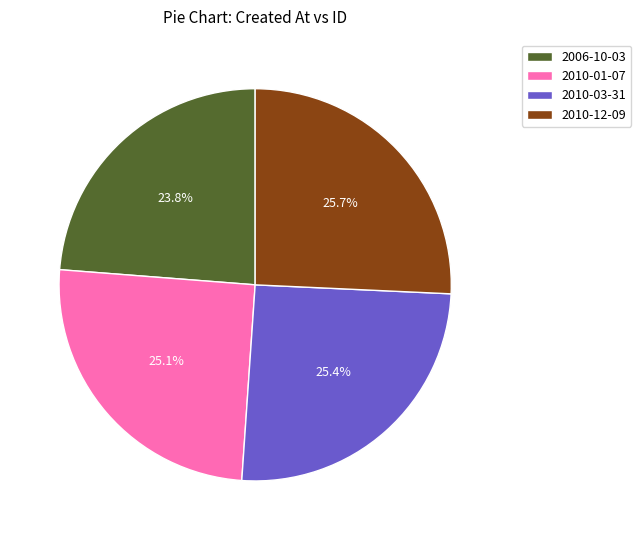

Does 2006-10-03 account for over 50% of the chart?

No